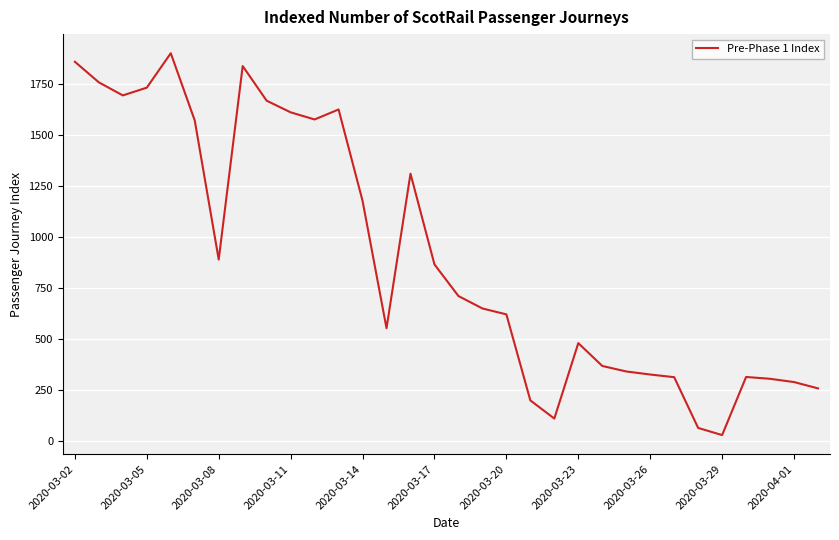

What is the greatest value displayed?

1903